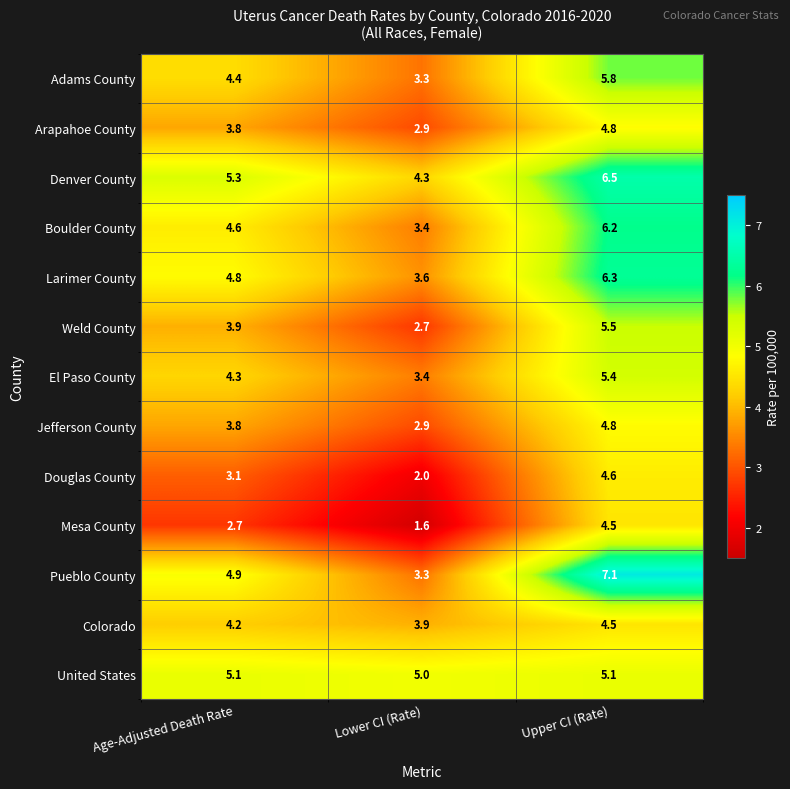

At how many categories does at least one series exceed 3?

3